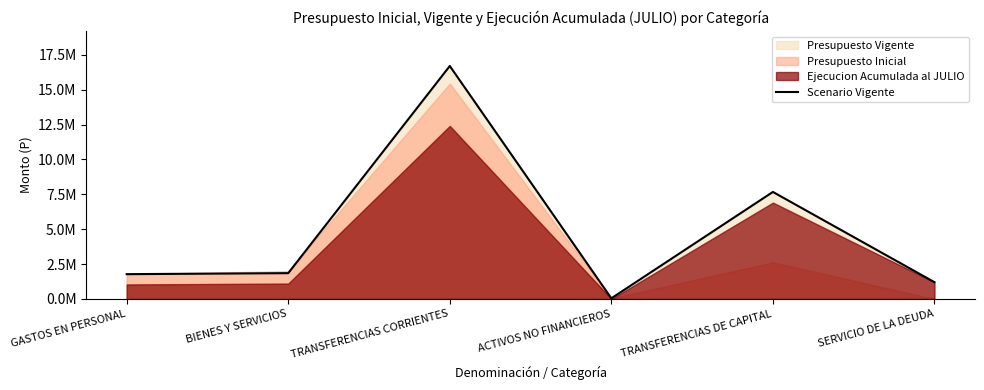

What is the label of the 5th point from the right?

BIENES Y SERVICIOS